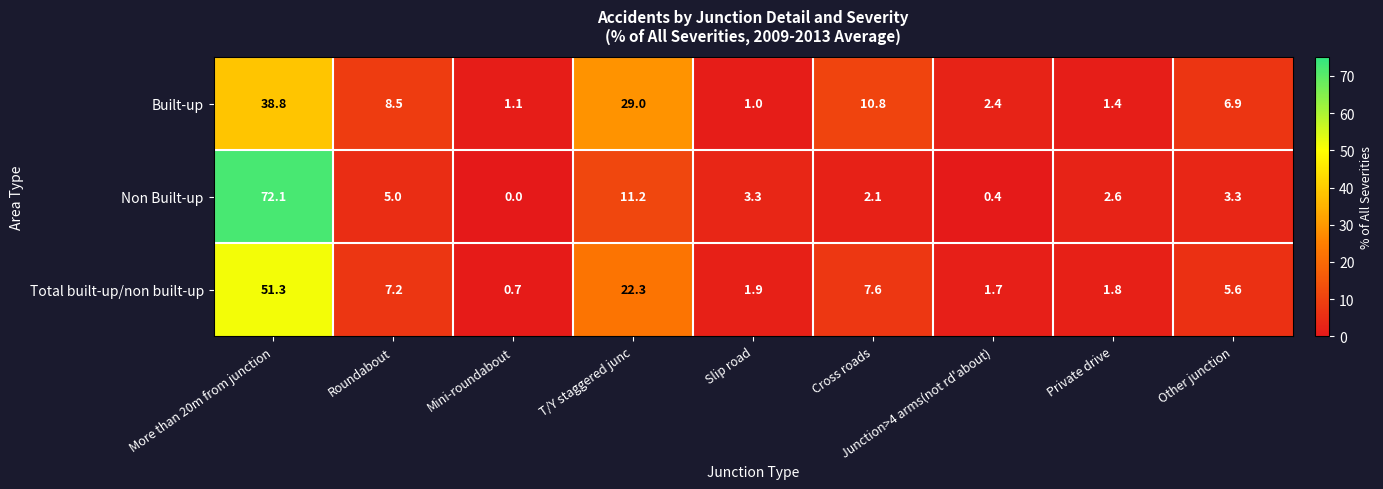

List the series in order of their peak value, lowest first.

Built-up, Total built-up/non built-up, Non Built-up